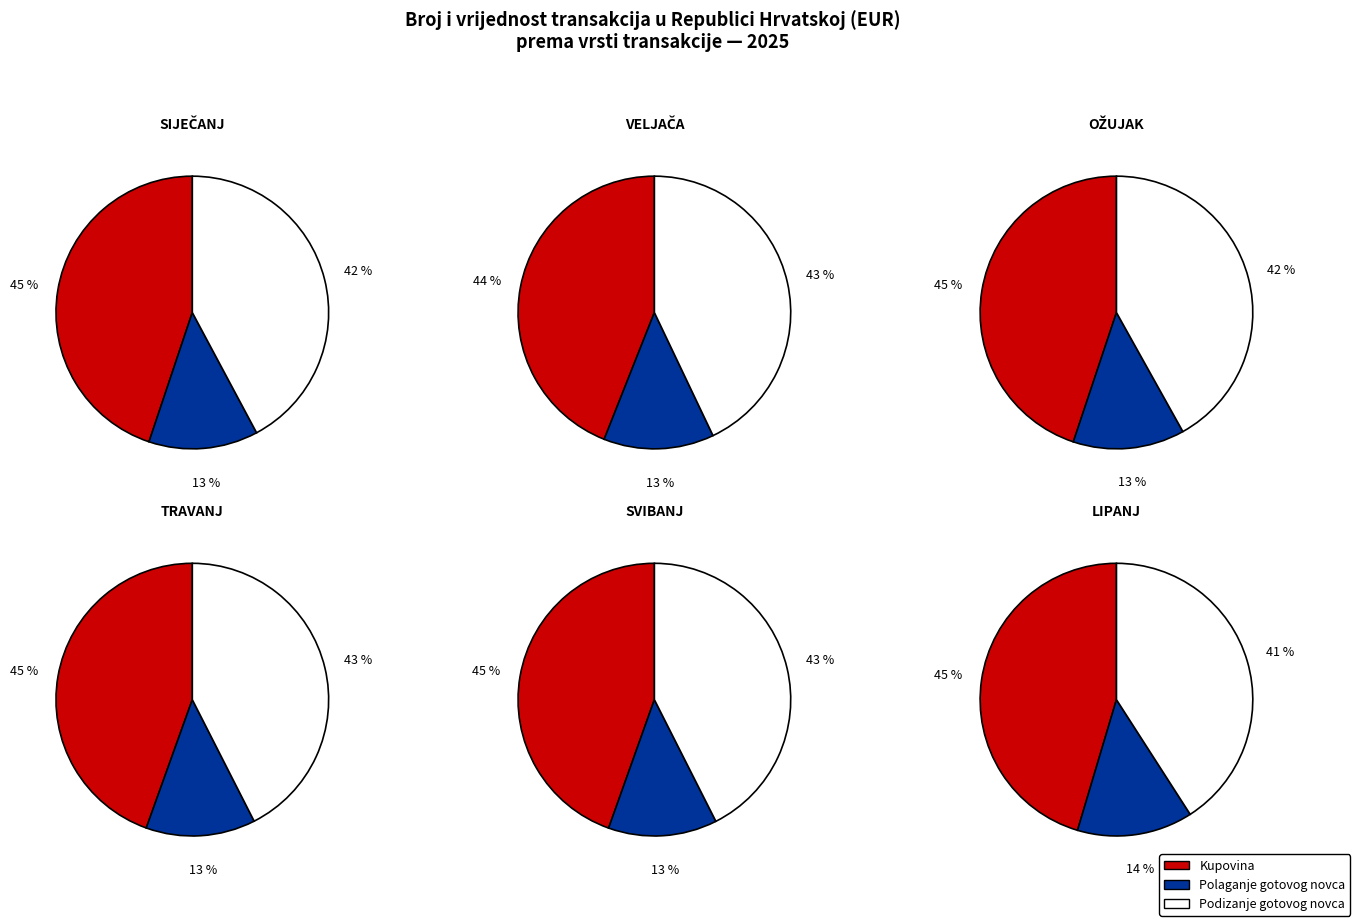

What portion of the pie excludes LIPANJ?

81.1%